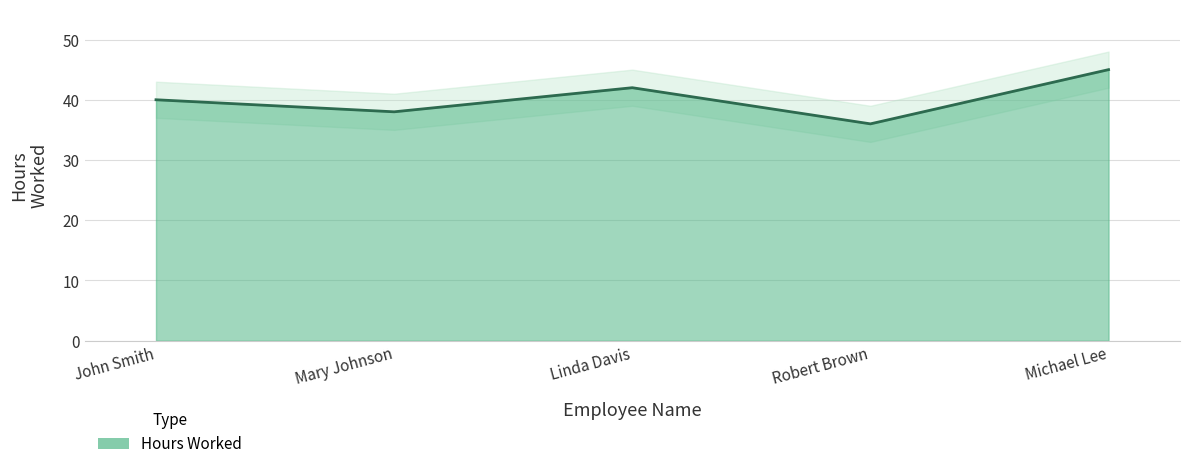

How many values are between 38 and 42?

3